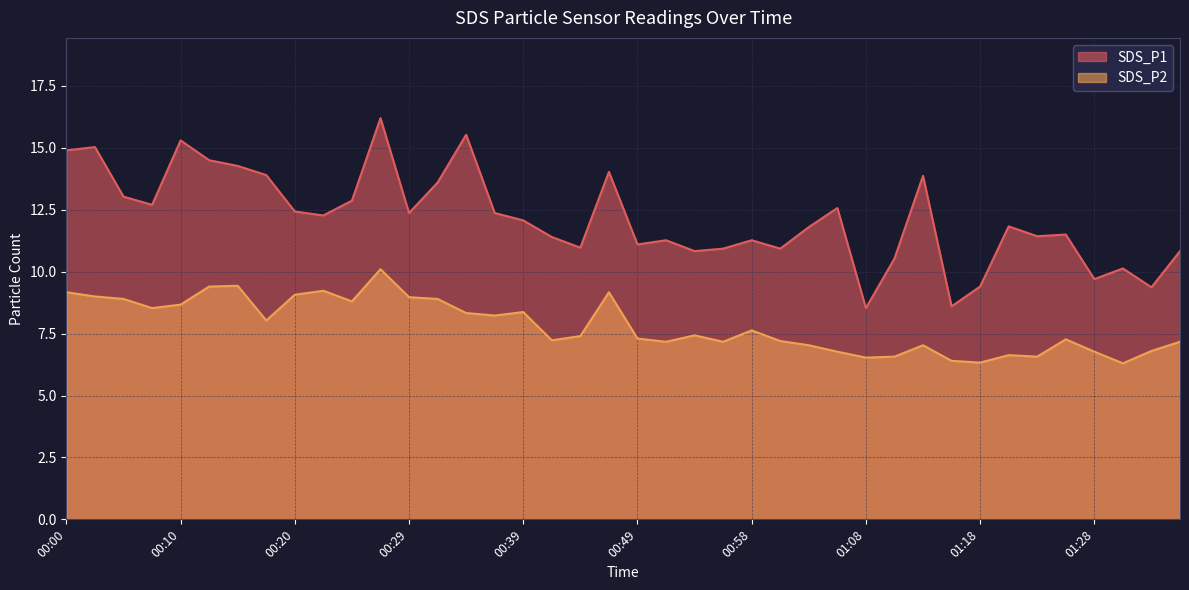

The SDS_P1 series shows 14.0 at 00:46. True or false?

True